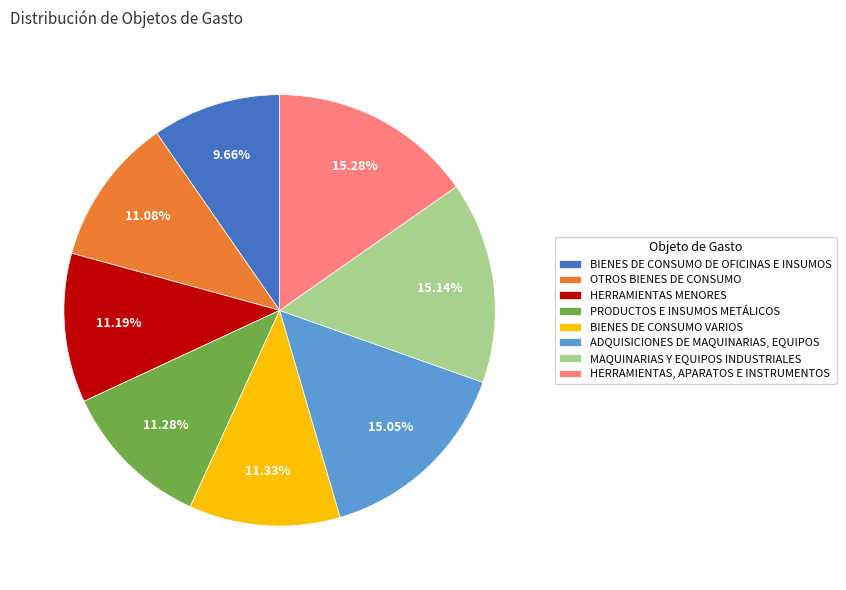

Combined, what portion of the pie is HERRAMIENTAS MENORES and OTROS BIENES DE CONSUMO?

22.3%